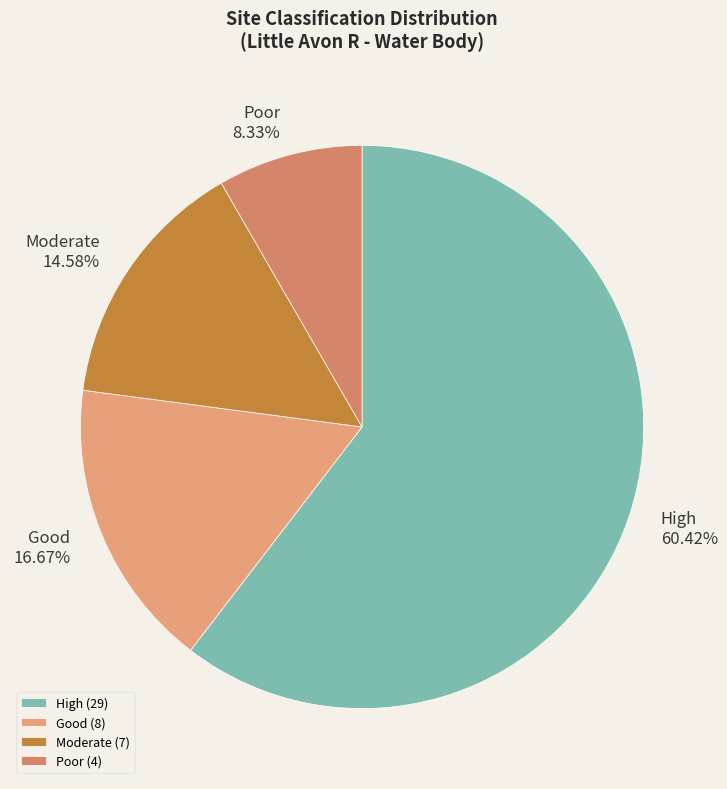

Between Poor and High, which is larger?

High